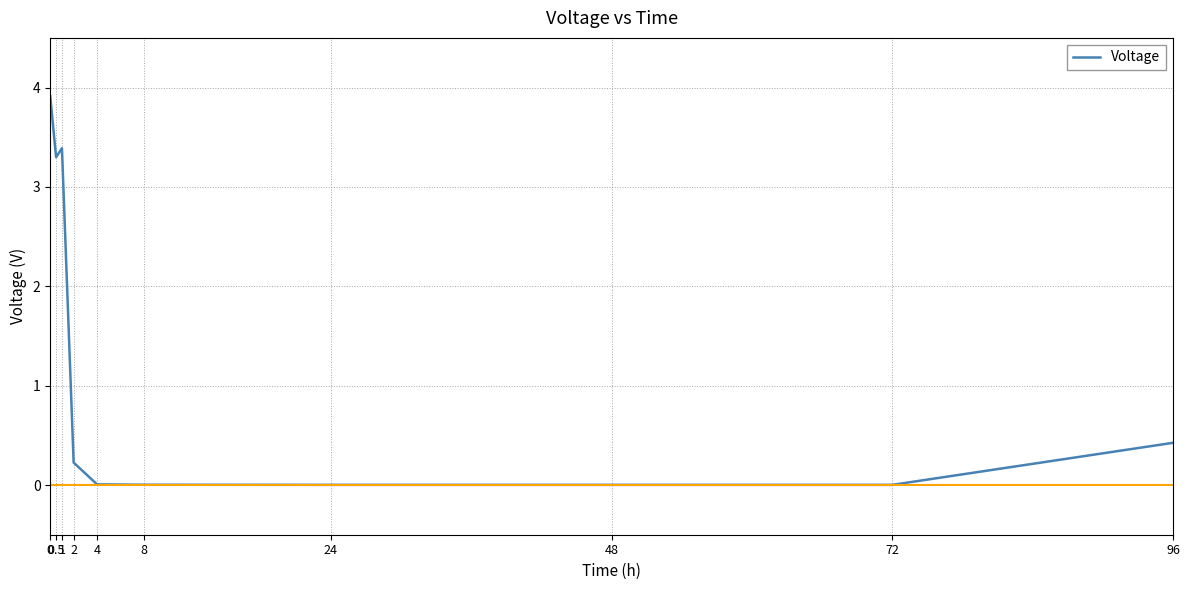

What is the greatest value displayed?

3.9